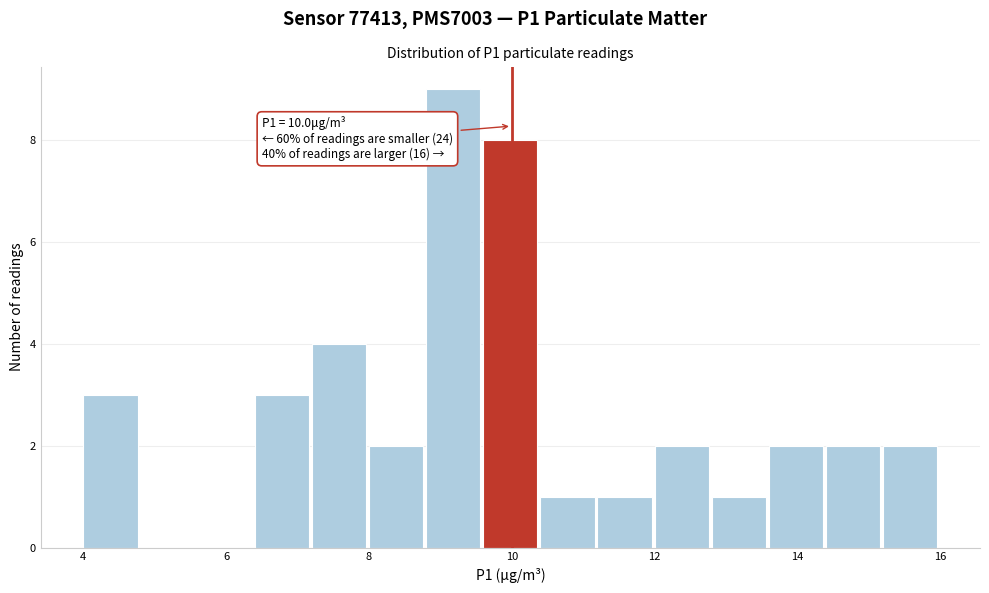

Which range on the x-axis has the tallest bar?

8.8 to 9.6